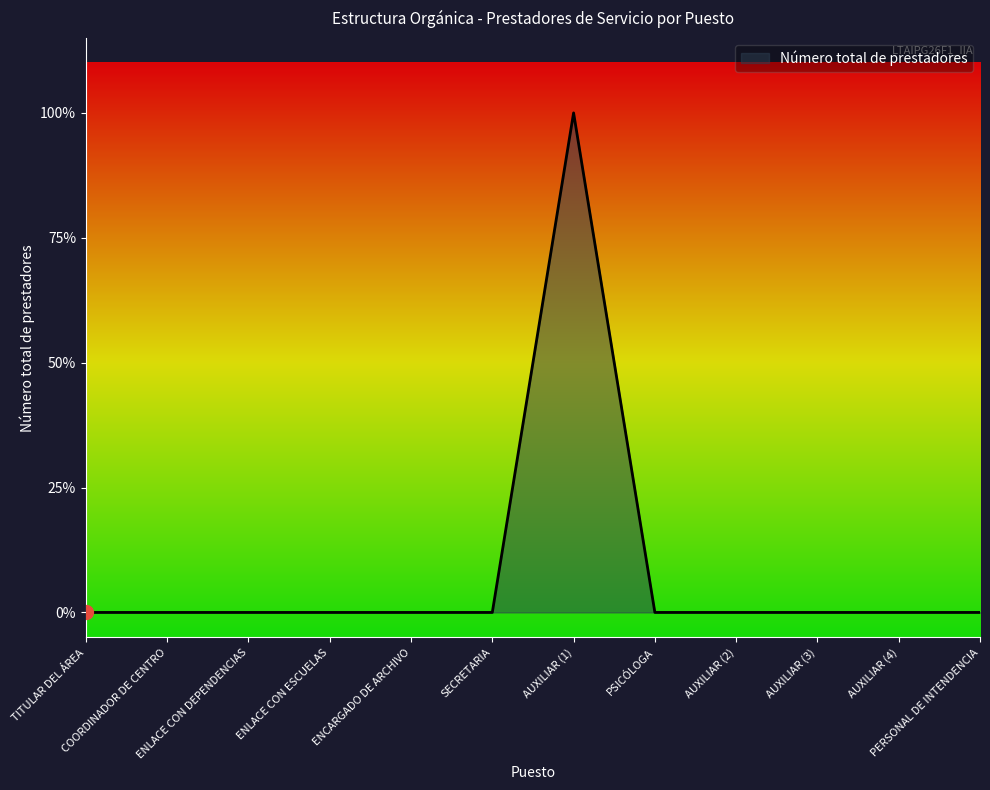

True or false: there are more than 2 points higher than both neighbors.

False